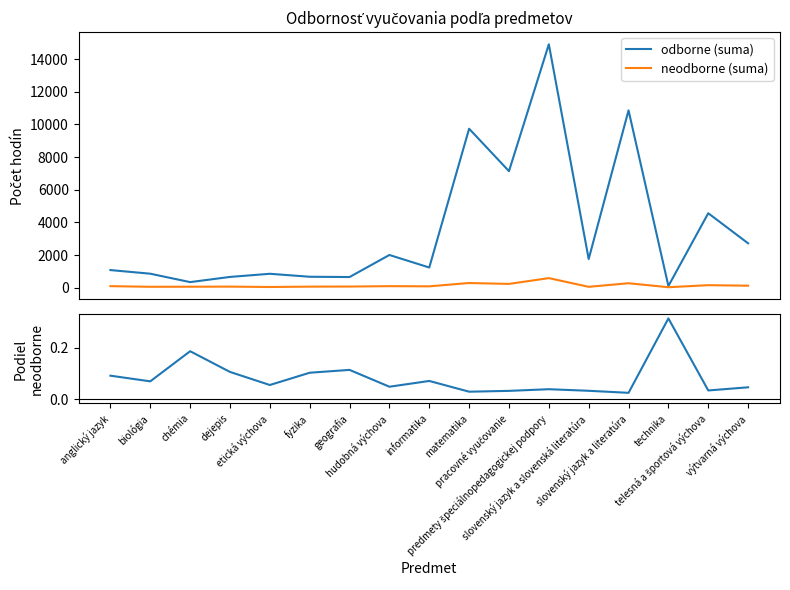

What is the value of the neodborne / odborne point at the 9th from the left?

0.1